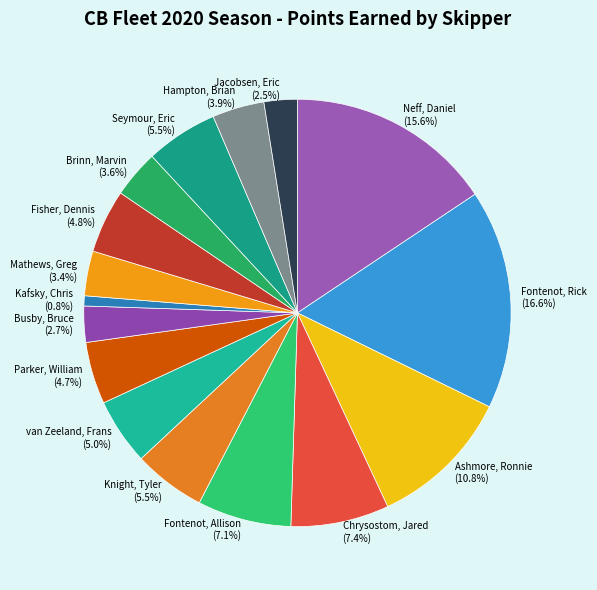

What is the ratio of the value at Ashmore, Ronnie to the value at Fisher, Dennis?

2.2